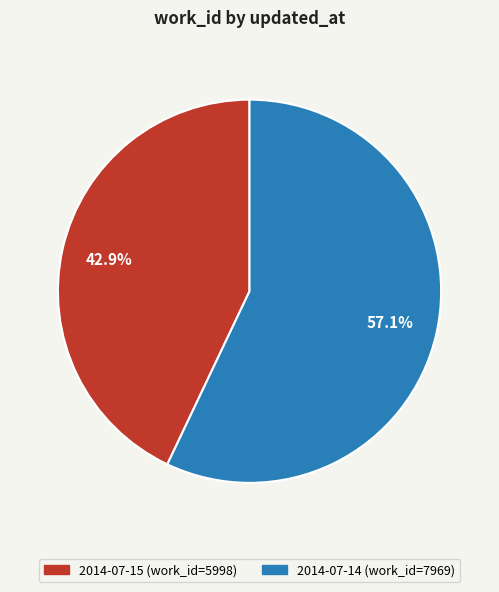

Rank the categories by value from lowest to highest.

2014-07-15, 2014-07-14